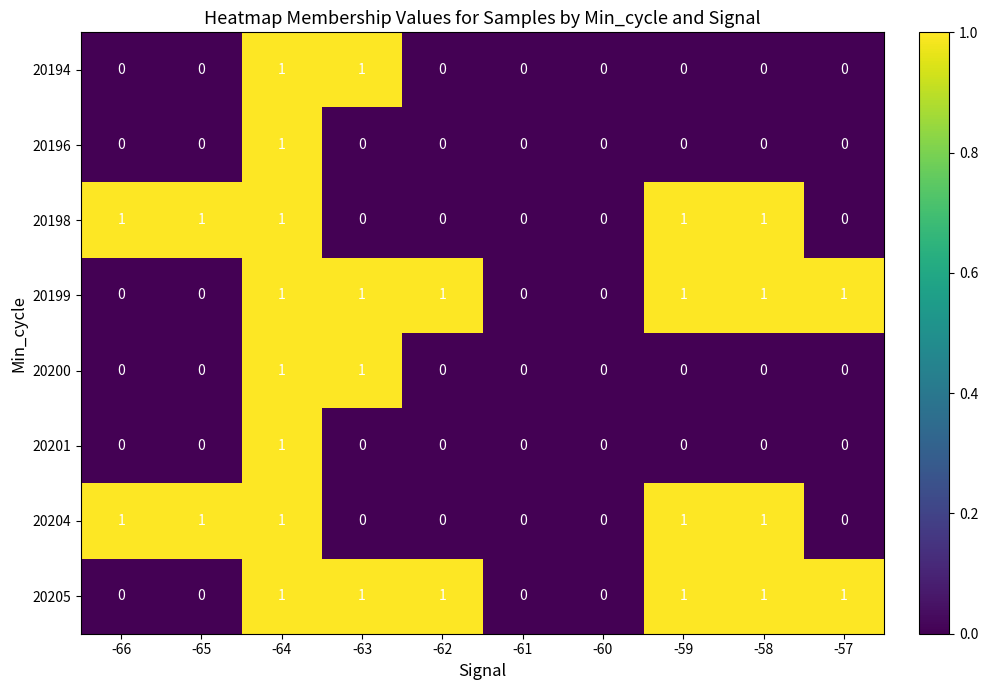

Is it true that 20200 equals 0 at -58?

True